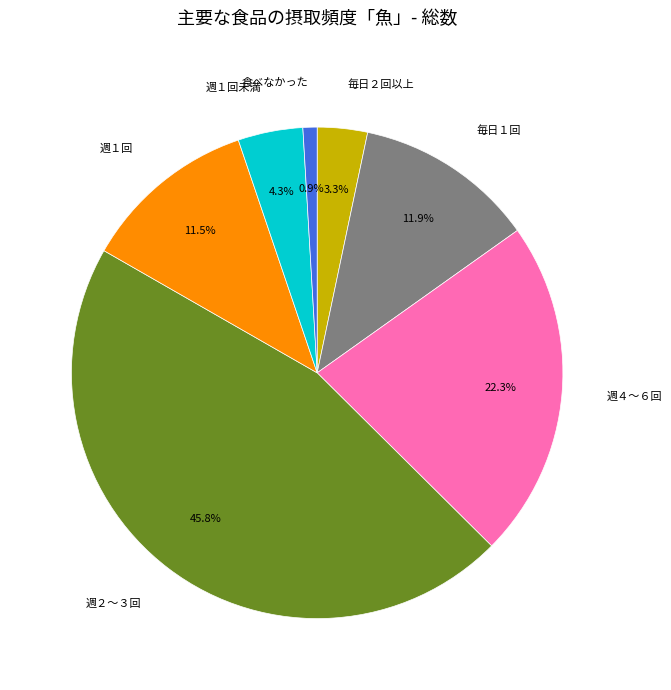

To the nearest percent, what is the difference between the 毎日２回以上 and 食べなかった slice percentages?

2%